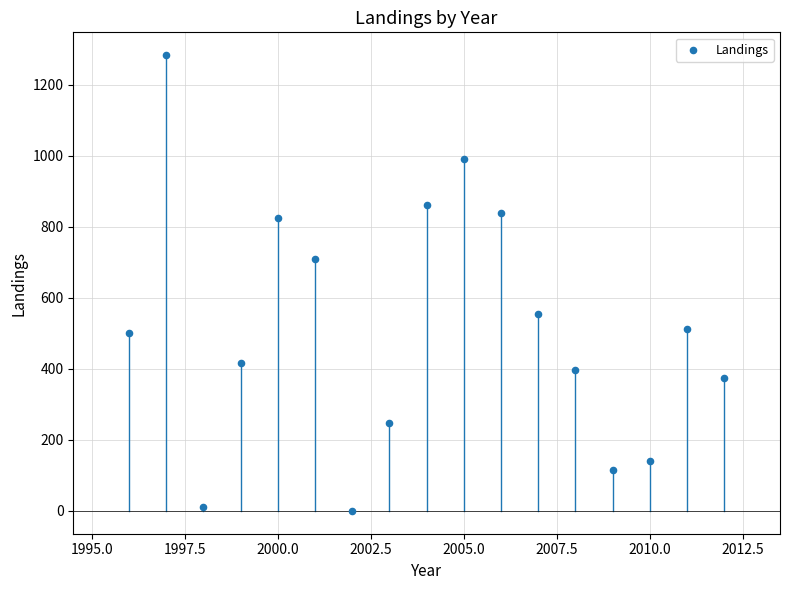

What Y value in the scatter plot is closest to 642?

709